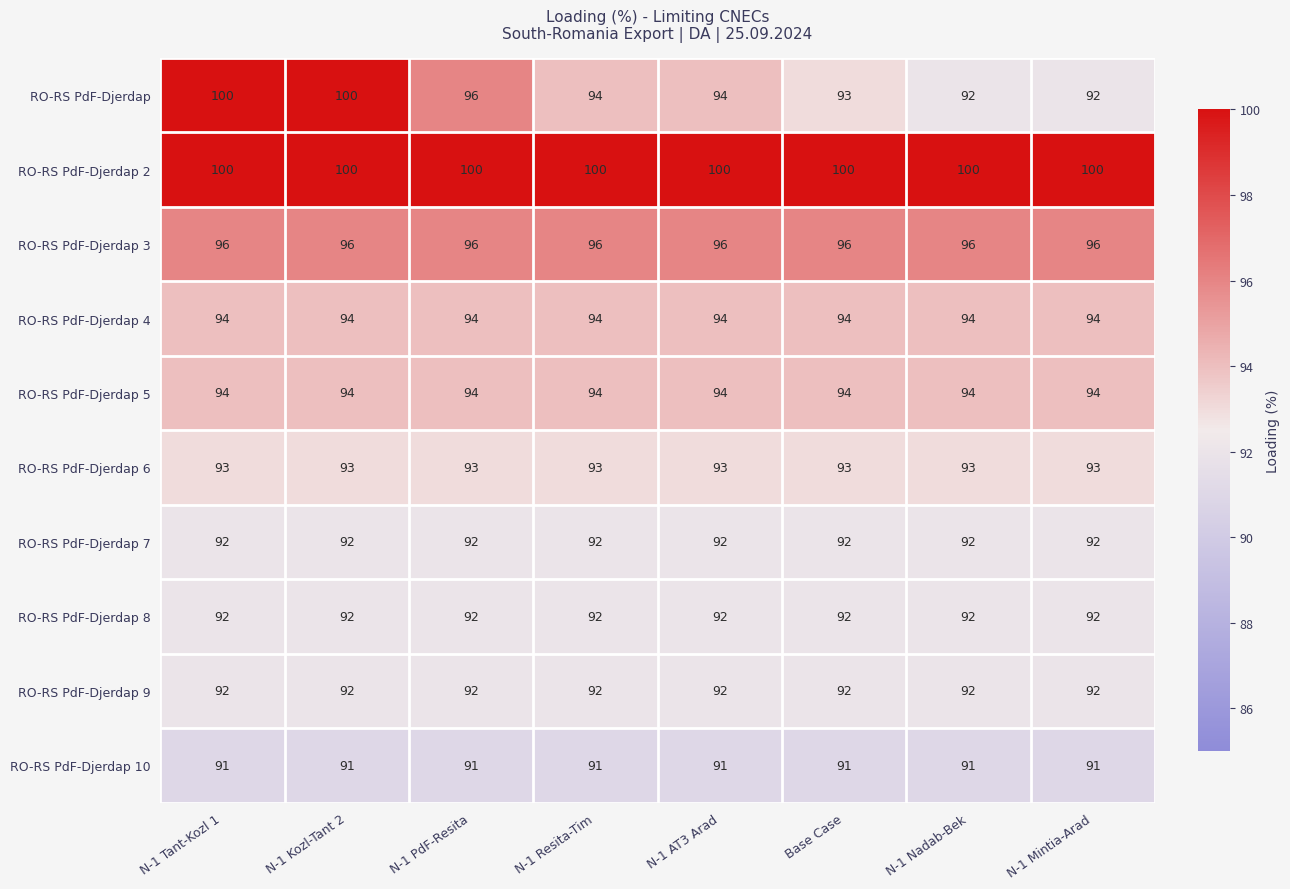

The RO-RS PdF-Djerdap 6 series shows 93 at N-1 PdF-Resita. True or false?

True